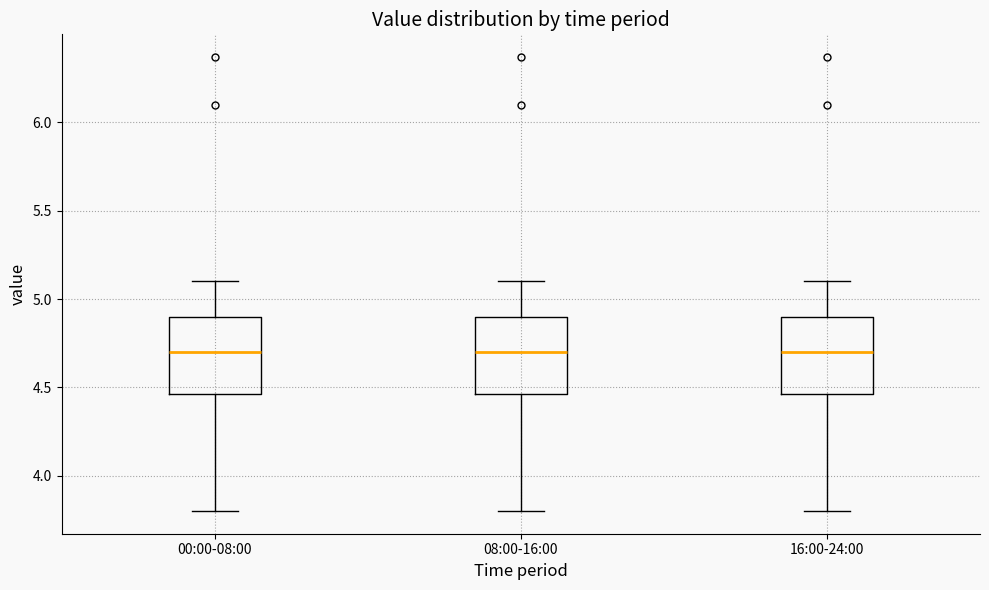

Reading left to right, transcribe this box plot: for each box, give where its median line is, the range the box spans, and where its two whiskers end, as read against the y-axis. The values are not printed on the chart, so give them approximately, as read against the axis.

00:00-08:00: median 4.70, box 4.45 to 4.90, whiskers 3.80 to 5.10
08:00-16:00: median 4.70, box 4.45 to 4.90, whiskers 3.80 to 5.10
16:00-24:00: median 4.70, box 4.45 to 4.90, whiskers 3.80 to 5.10